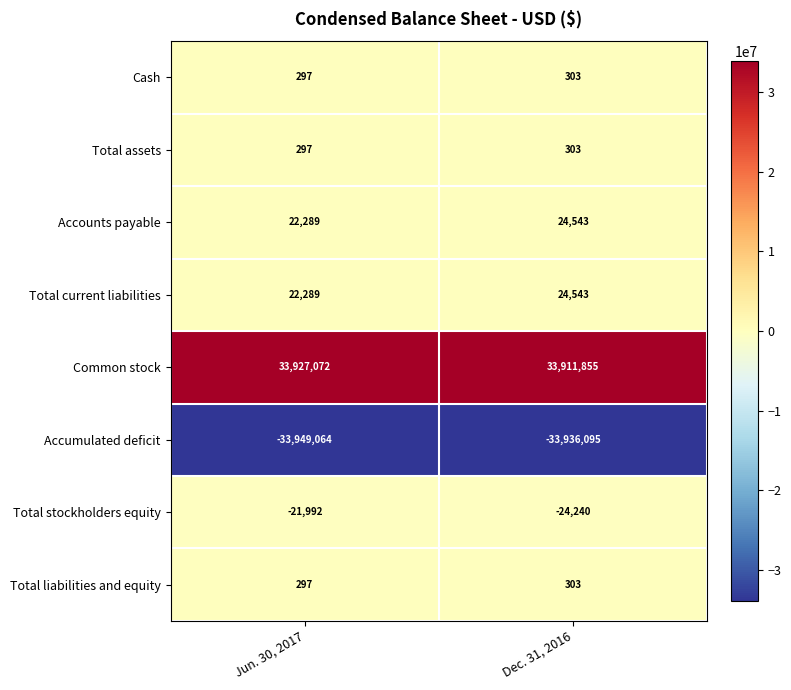

Read the Total assets value at Jun. 30, 2017.

297